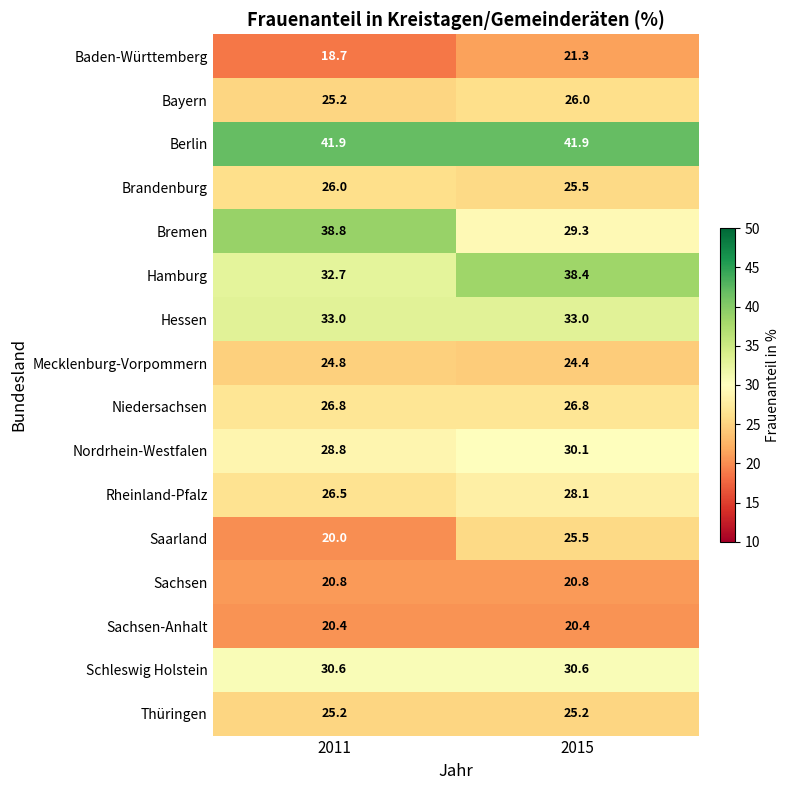

What is the difference between the highest and lowest values at 2011?

23.2